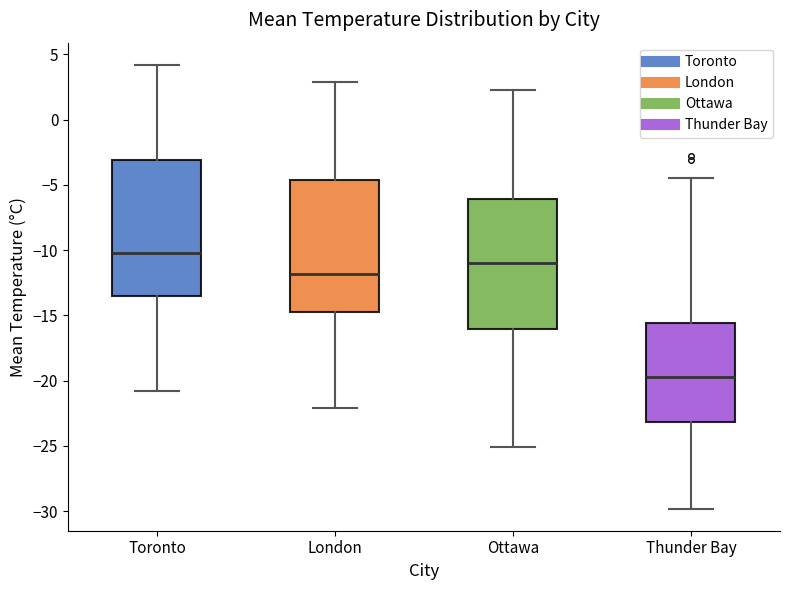

Which box has the lowest median line?

Thunder Bay